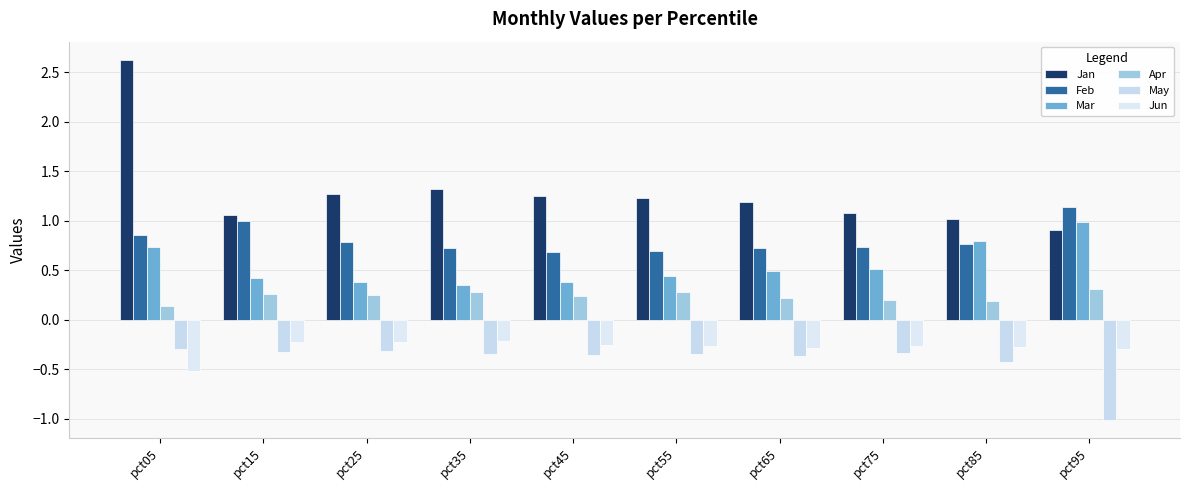

Which series has the largest total across all categories?

Jan